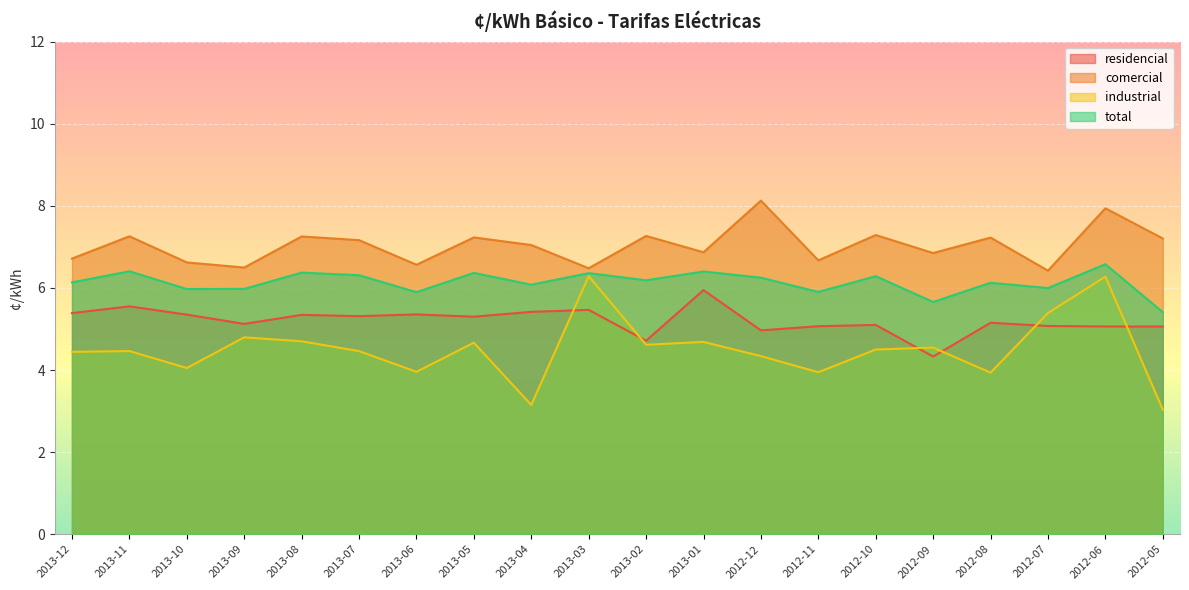

Between 2012-09 and 2012-08, which is larger?

2012-08